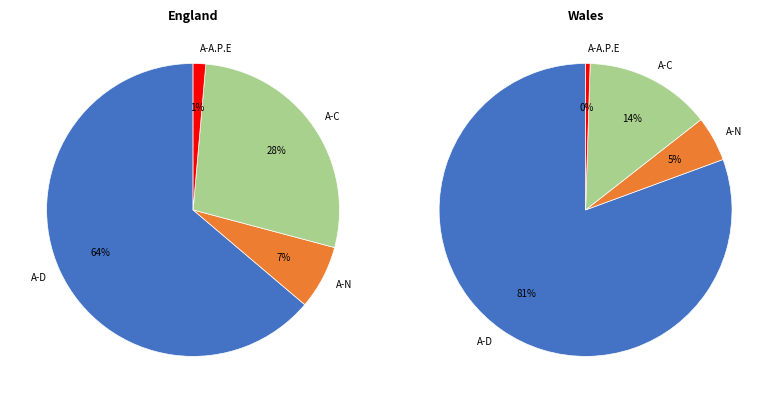

What percentage is the Wales slice, to the nearest percent?

2%